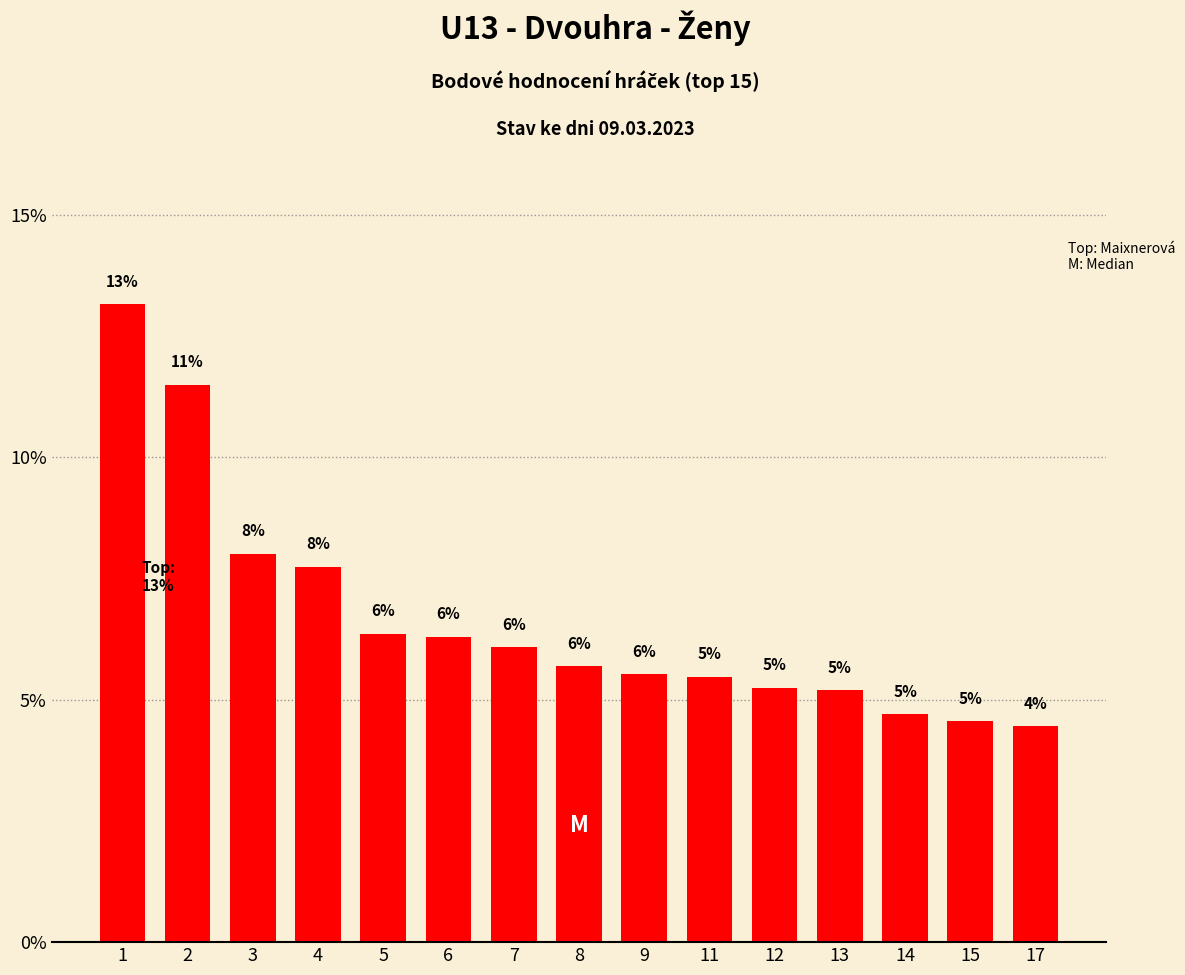

Does the chart contain any negative values?

No